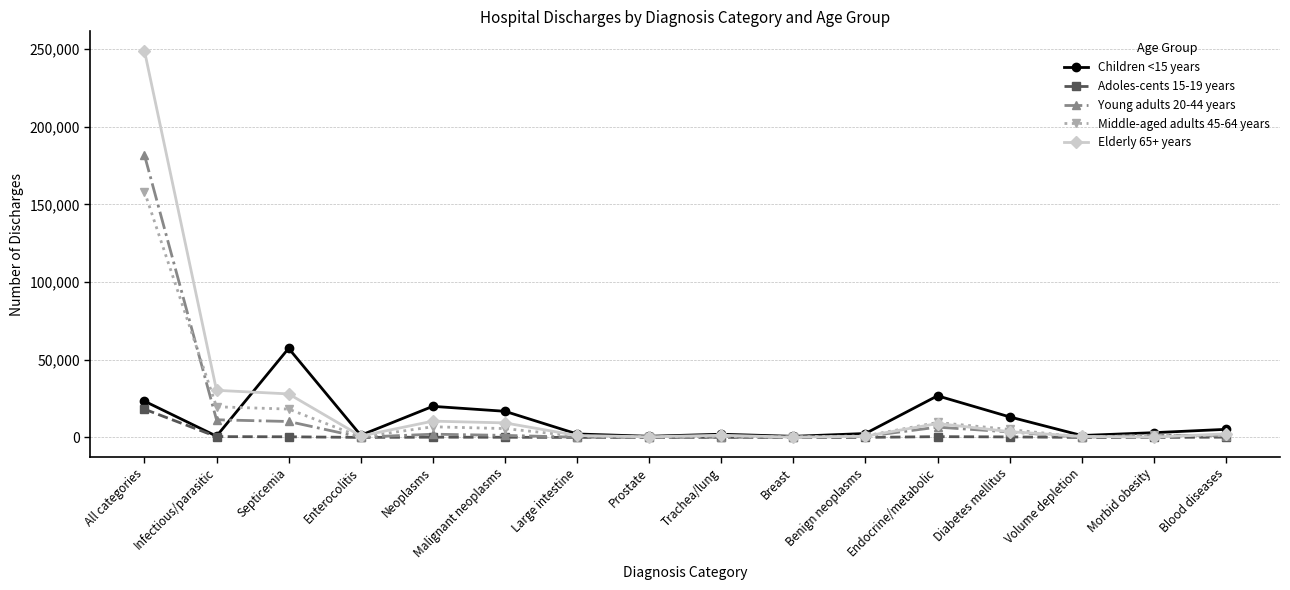

Which series has the largest range (max minus min)?

Elderly 65+ years